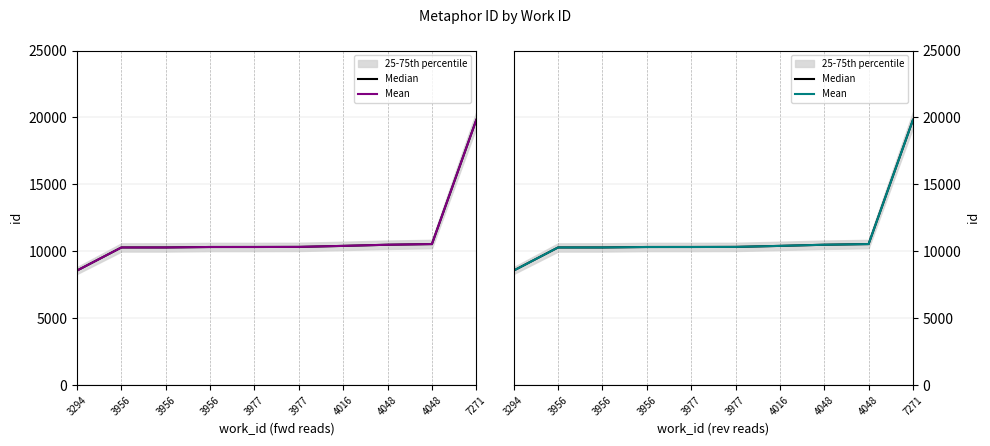

Which category has the highest value in the Mean series?

7271